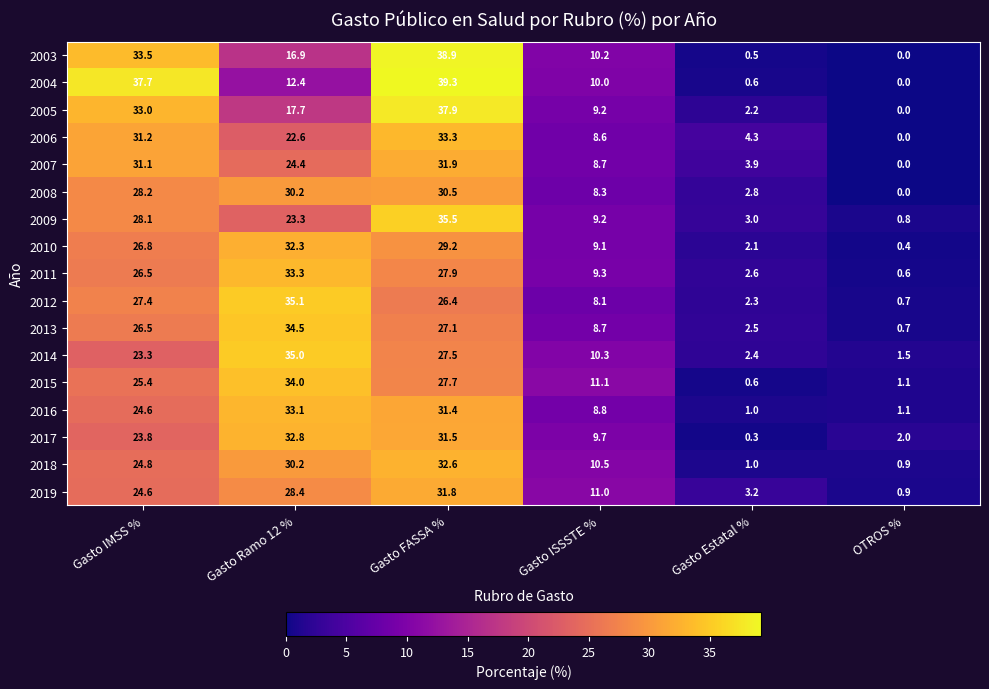

At which category is the sum across all series the highest?

Gasto FASSA %